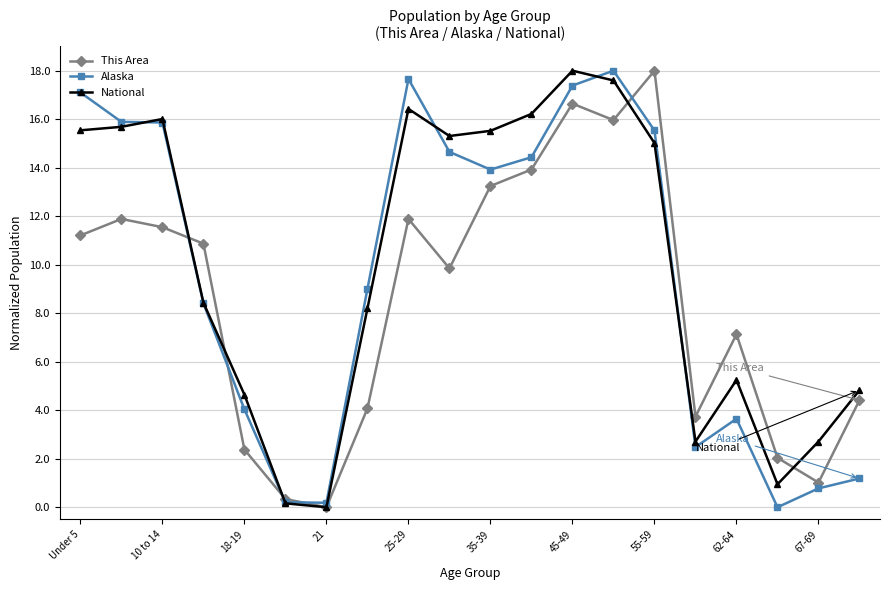

What is the value of the Alaska point at the 20th from the left?

1.2